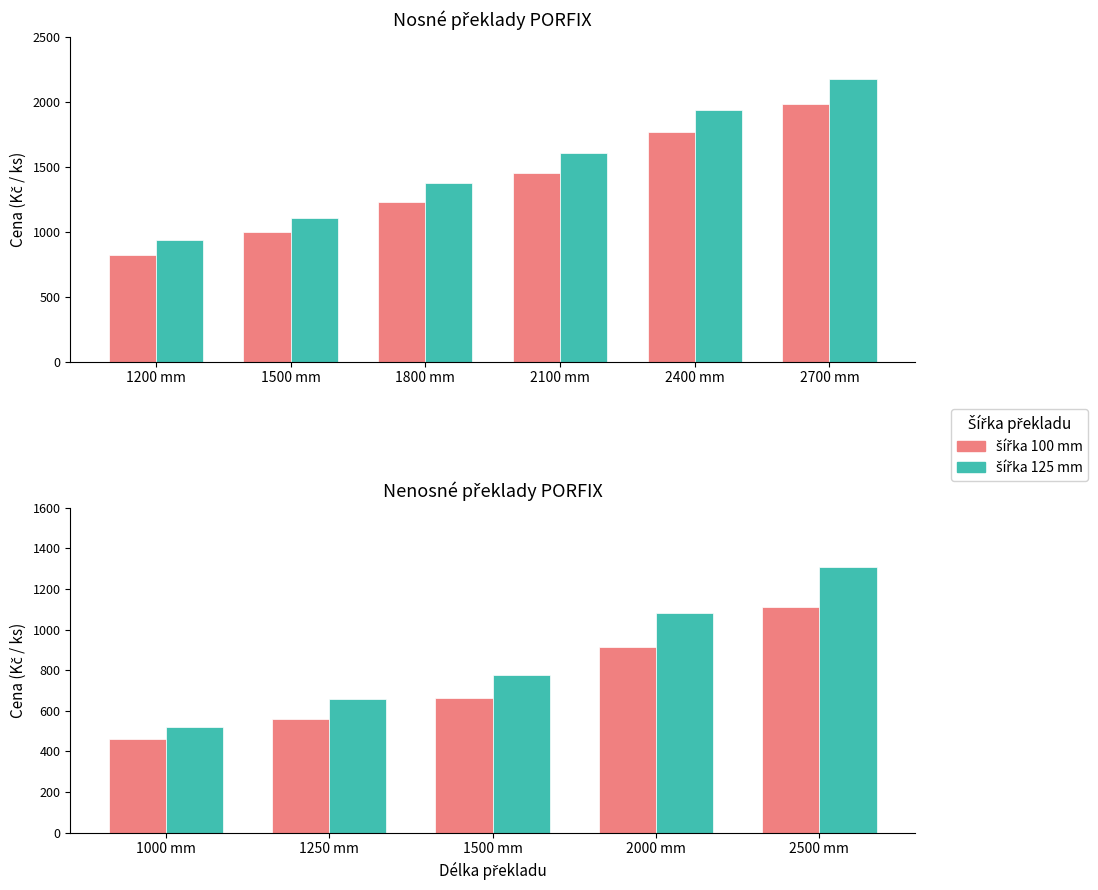

At 1500 mm, list the series in order from smallest to largest.

šířka 100 mm, šířka 125 mm